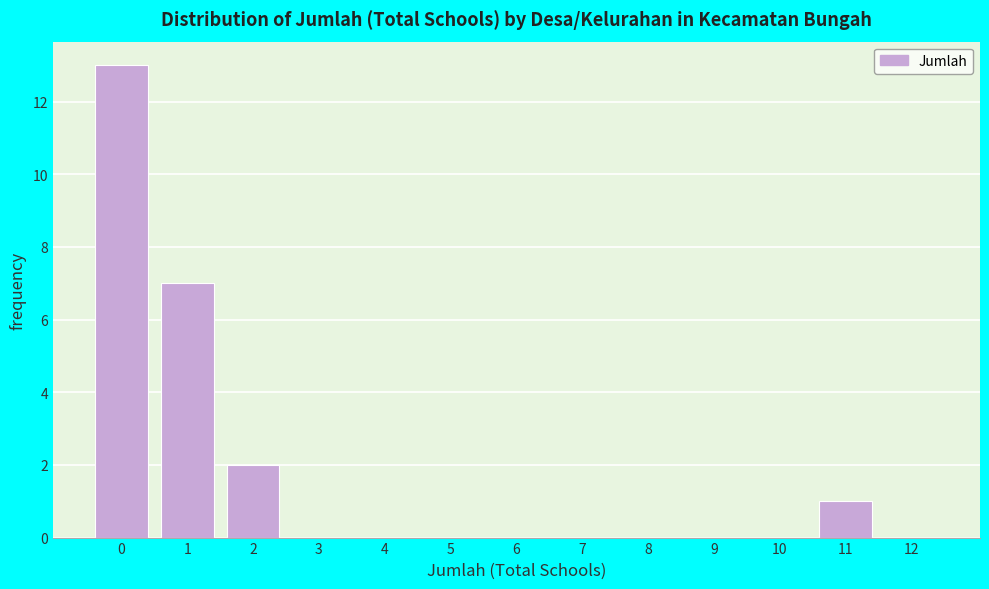

Reading left to right, transcribe all the data shown in this chart.

0=13	1=7	2=2	3=0	4=0	5=0	6=0	7=0	8=0	9=0	10=0	11=1	12=0